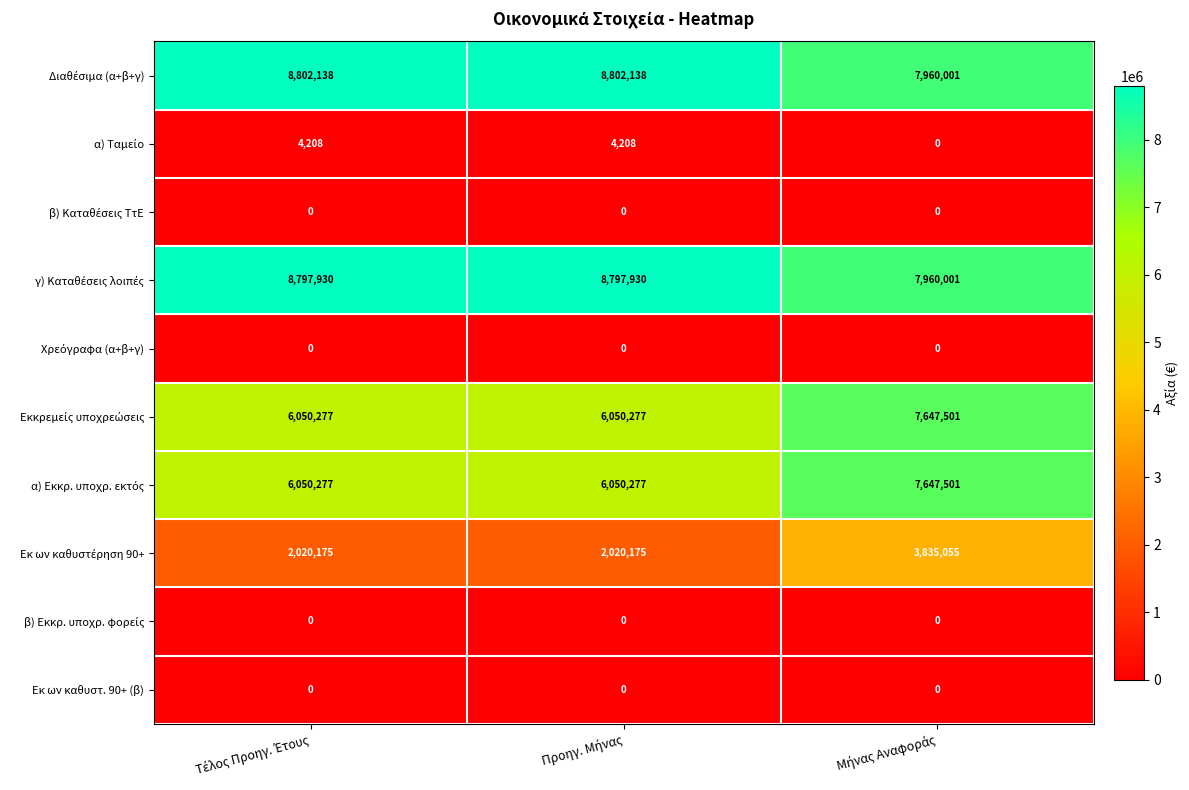

What is the greatest value displayed?

8802138